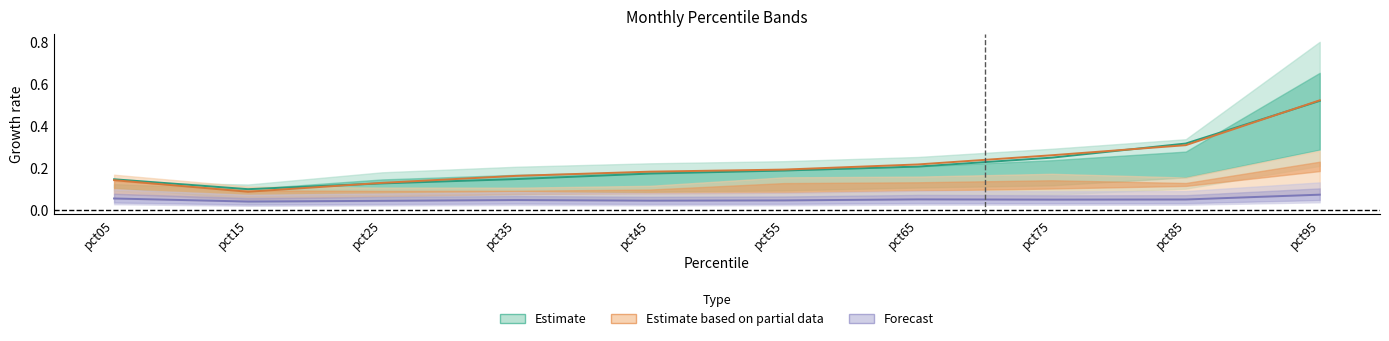

True or false: Feb and Jul intersect in this chart.

False